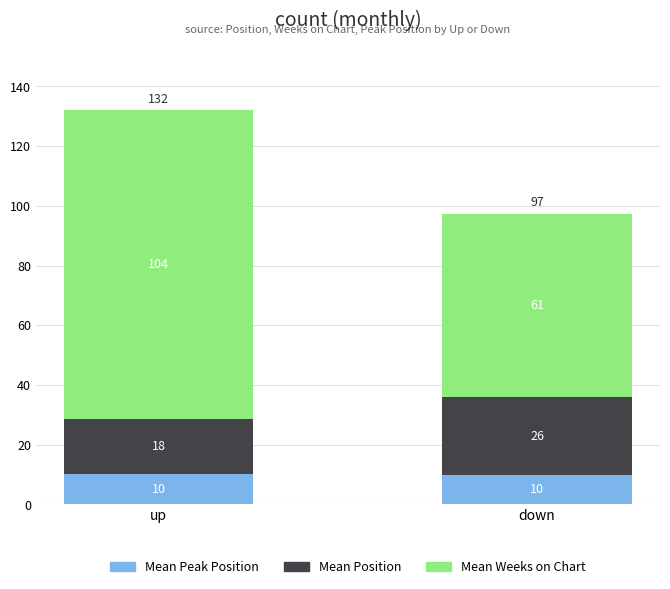

How many bars are there in total?

2